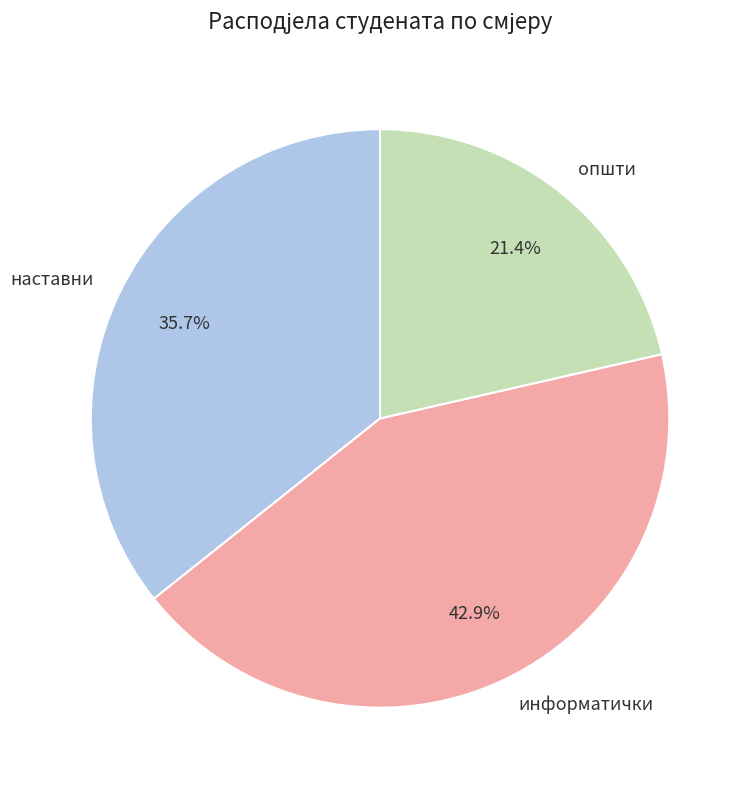

Which category has the smallest portion of the pie?

општи